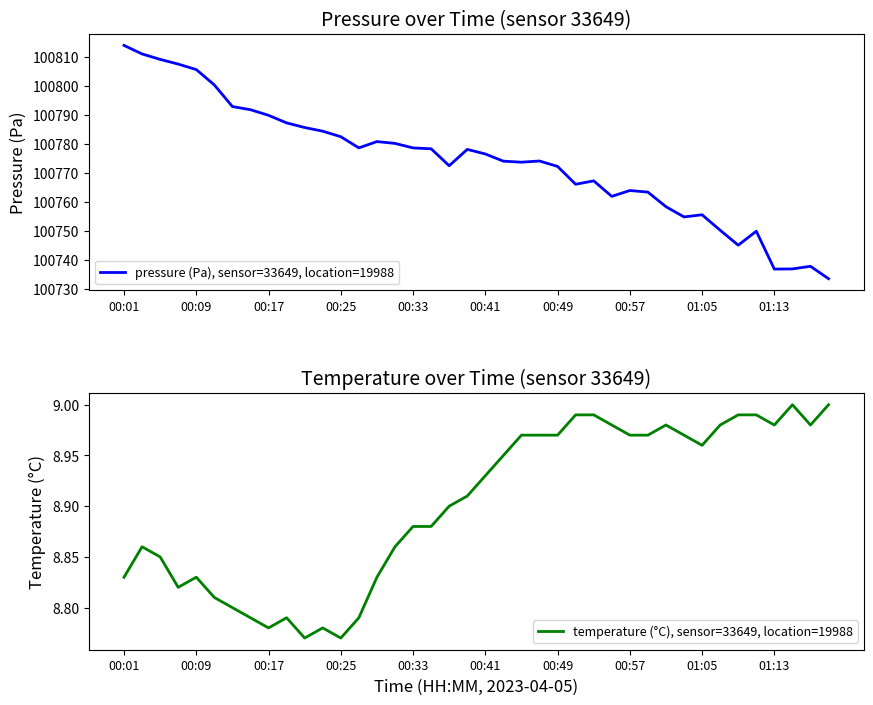

The value of pressure (Pa), sensor=33649, location=19988 at 00:41 is 51275.9. True or false?

False